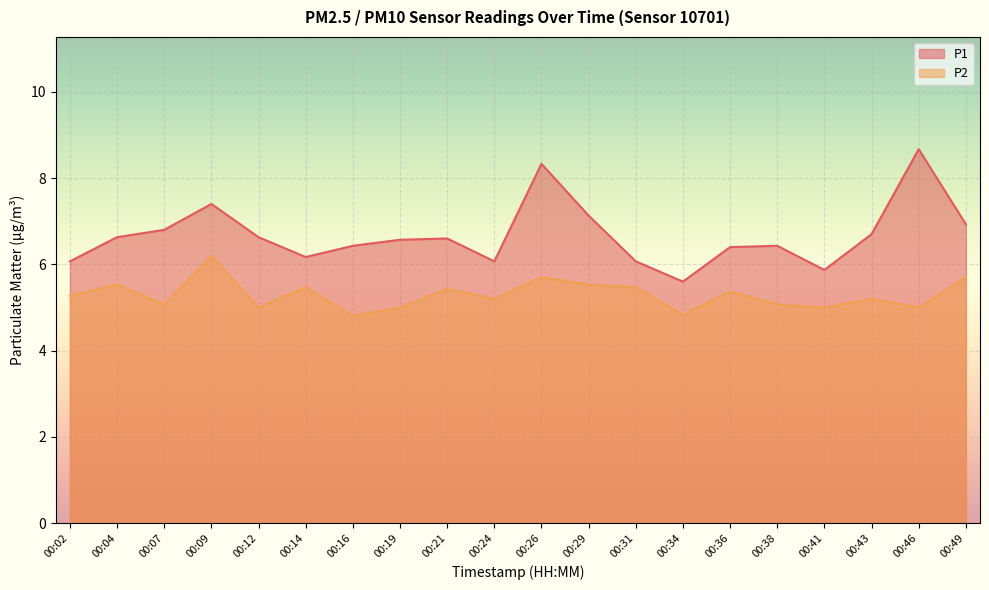

What is the spread (max minus min) of values at 00:43?

1.5